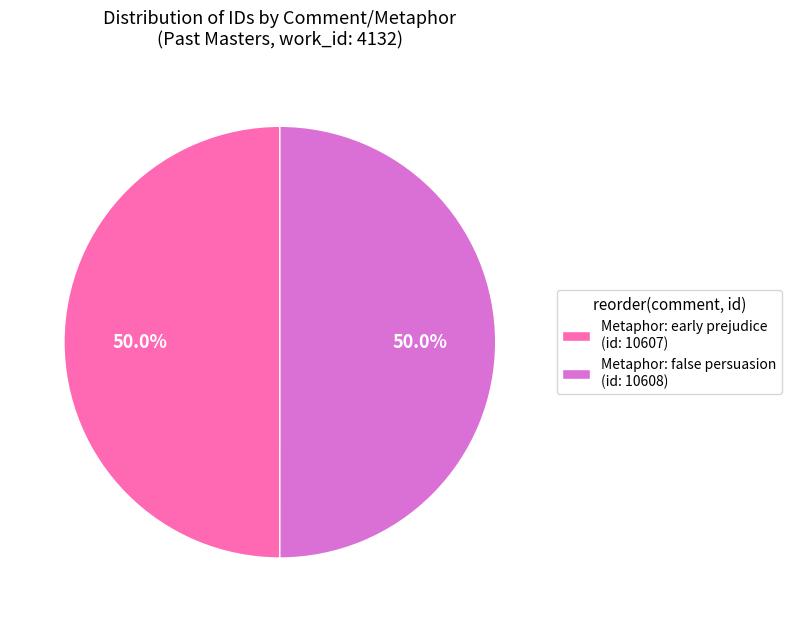

How many segments does this pie chart have?

2